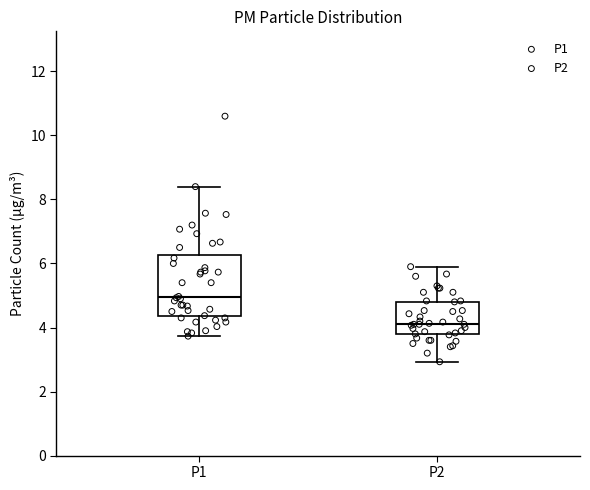

Reading left to right, read every box against the y-axis: the position of its median line, the range the box covers, and the ends of its whiskers. The values are not printed on the chart, so give them approximately, as read against the axis.

P1: median 5.0, box 4.4 to 6.2, whiskers 3.8 to 8.4
P2: median 4.2, box 3.8 to 4.8, whiskers 3.0 to 6.0